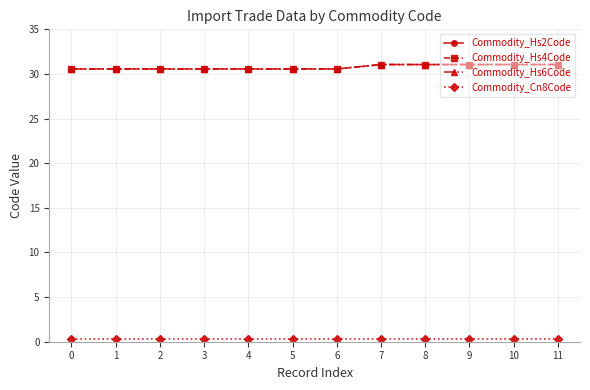

True or false: Commodity_Hs4Code has a value of 15.4 at 10.

False